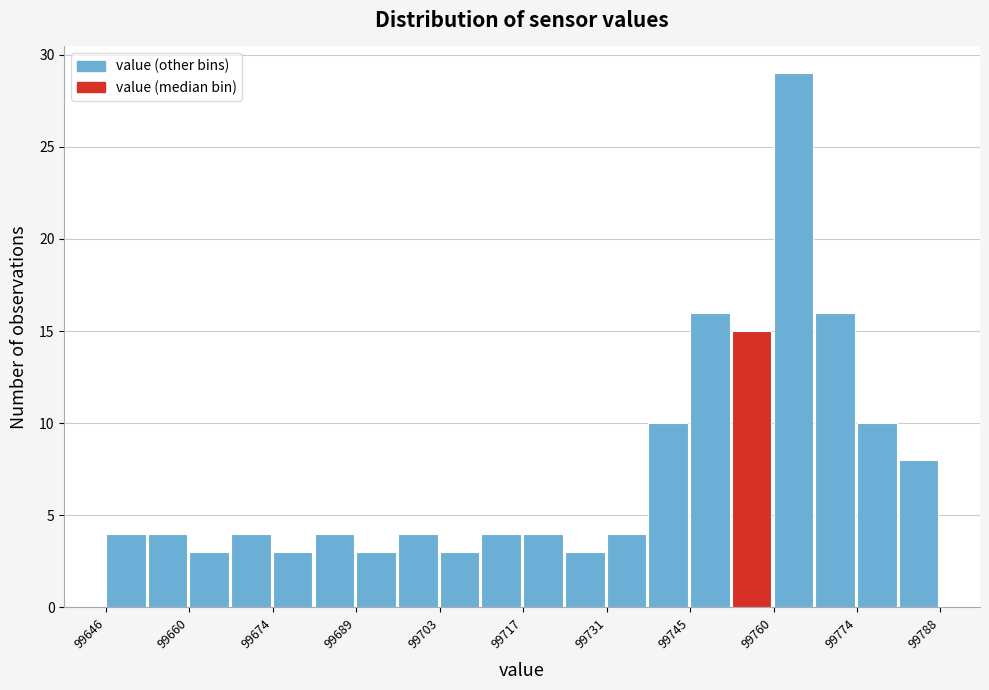

Around what value on the x-axis is the tallest bar? Give the approximate position of its centre, as read against the axis.

99762